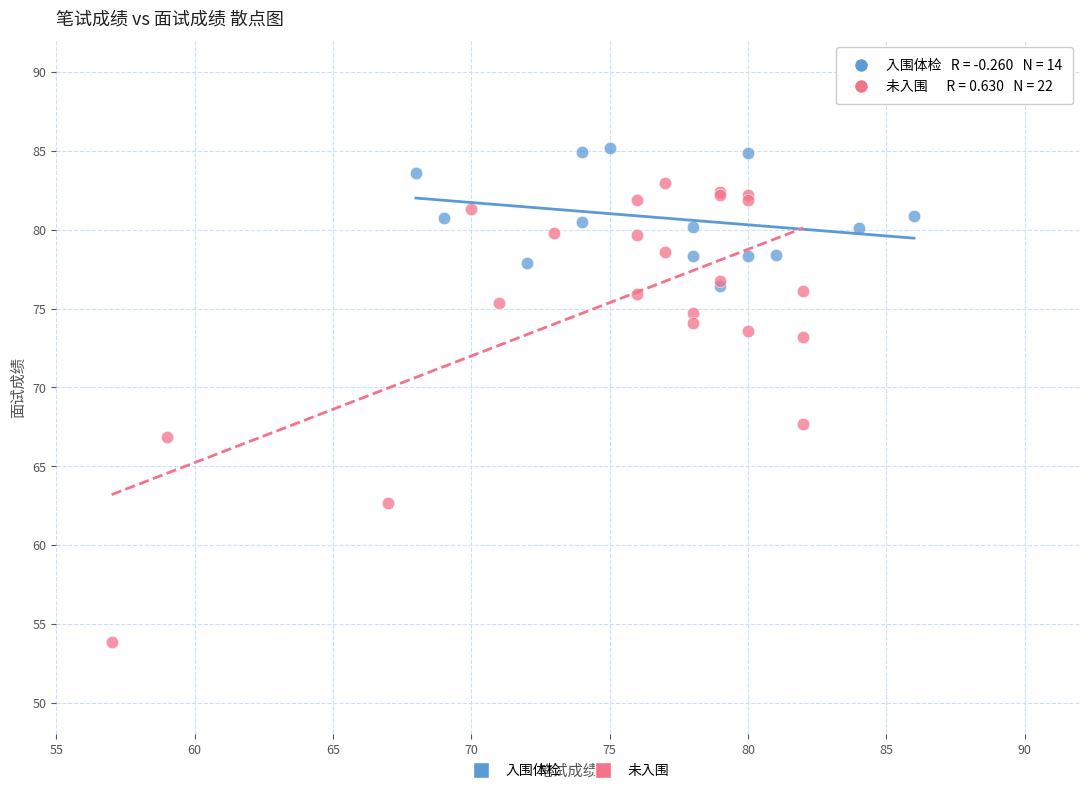

Which series has the widest spread of Y values?

未入围